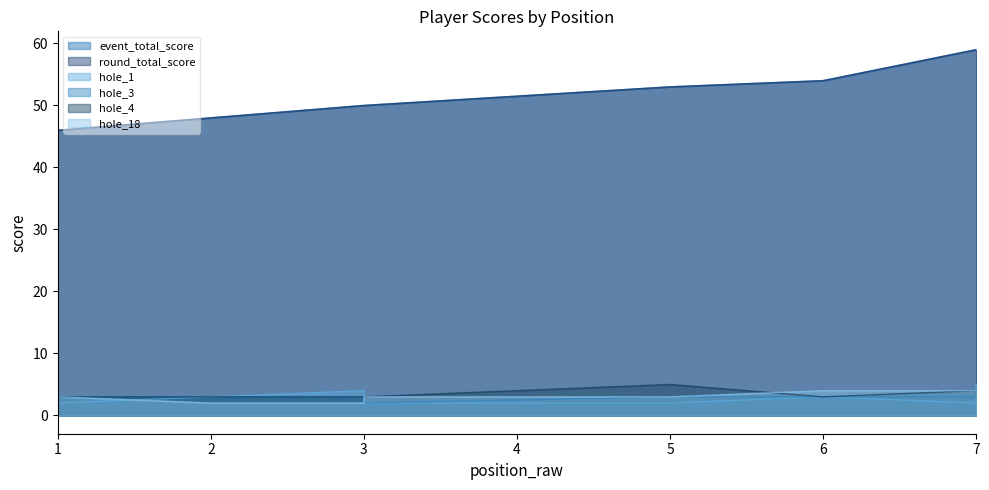

What is the value of the hole_18 point at the 3rd from the left?

2